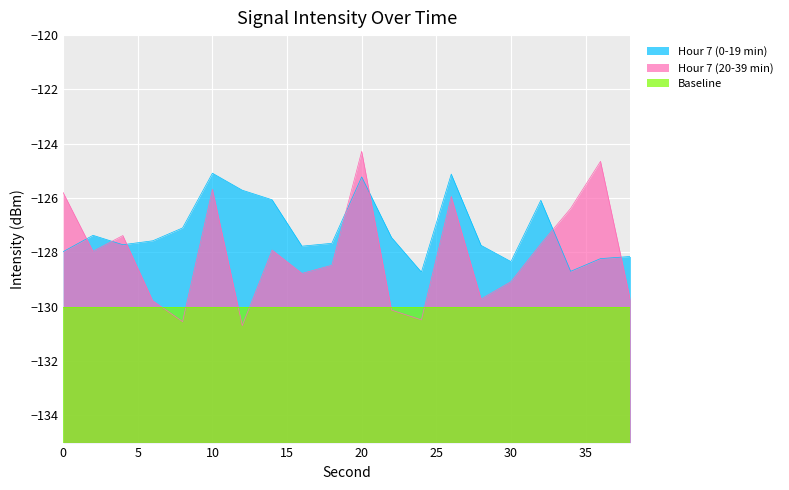

The Hour 7 (20-39 min) series shows -125.9 at 26. True or false?

True